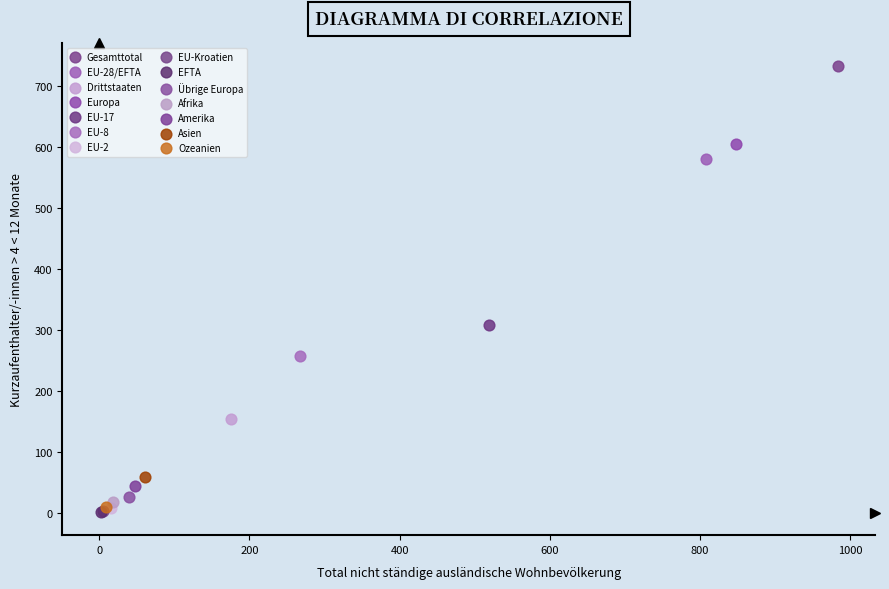

What are all the series names shown in the legend?

Gesamttotal, EU-28/EFTA, Drittstaaten, Europa, EU-17, EU-8, EU-2, EU-Kroatien, EFTA, Übrige Europa, Afrika, Amerika, Asien, Ozeanien